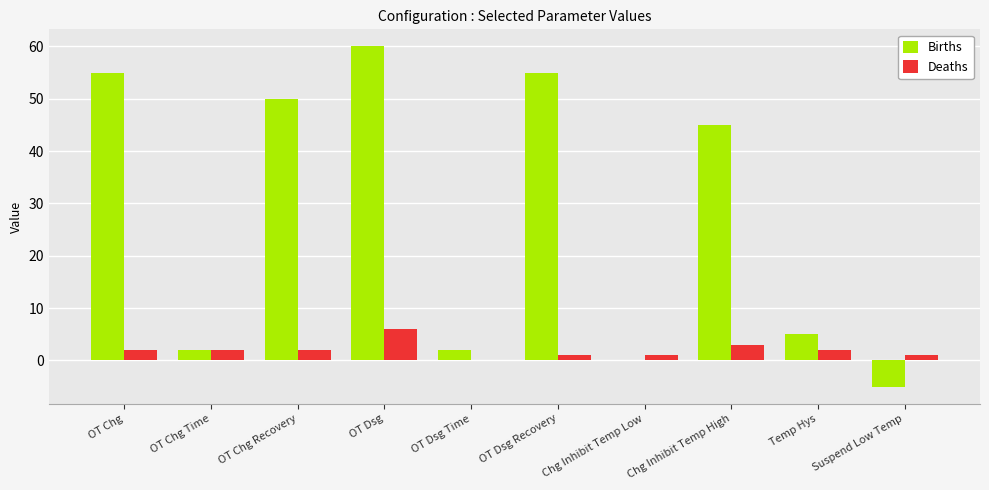

What is the total value across all series at OT Chg Time?

4.0